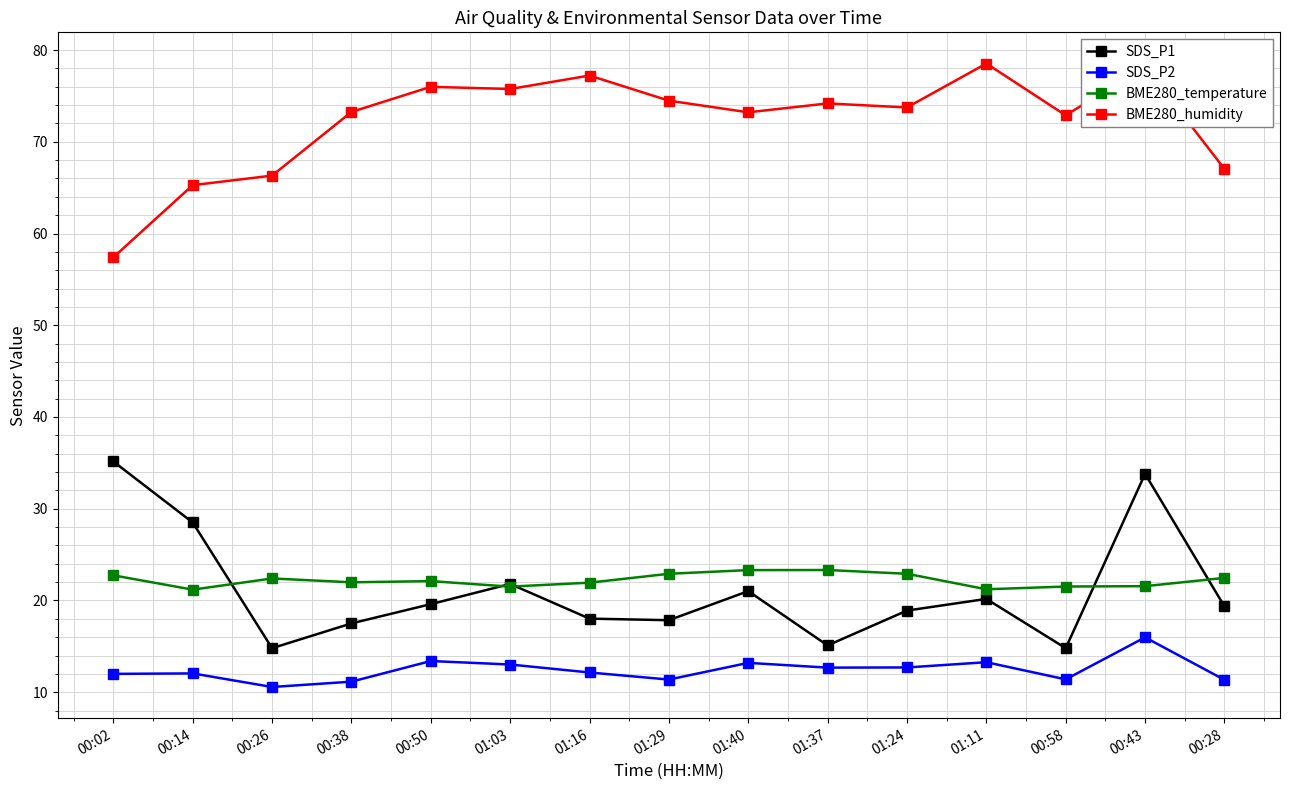

List the series in order of their peak value, lowest first.

SDS_P2, BME280_temperature, SDS_P1, BME280_humidity